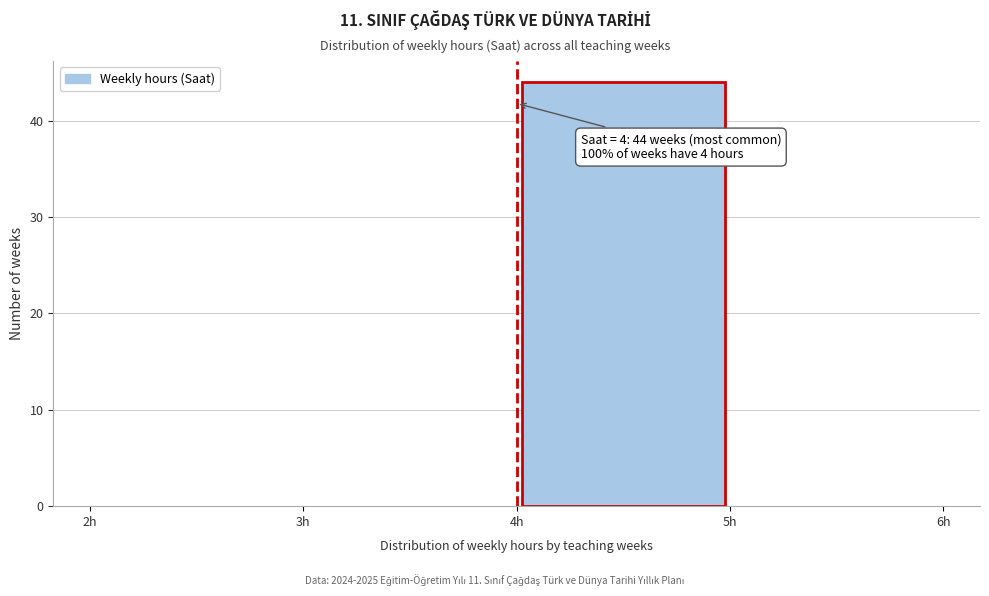

Which range on the x-axis has the tallest bar?

4 to 5